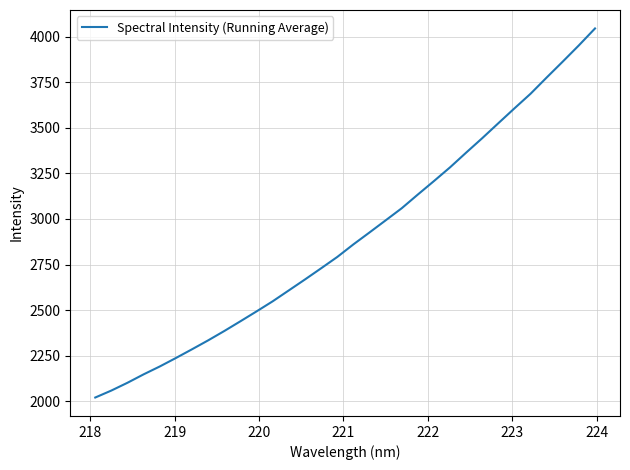

What is the difference between the maximum and minimum values?

2025.2